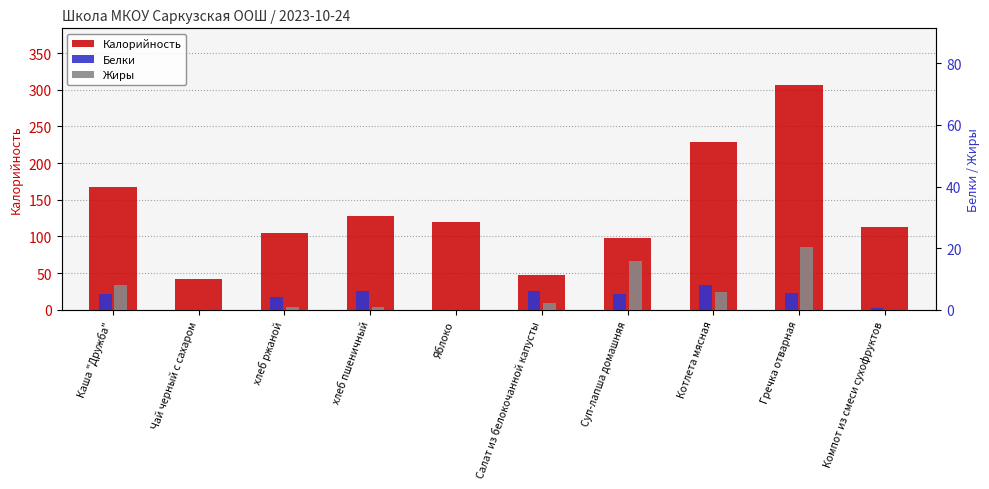

What is the maximum value shown in the chart?

307.0